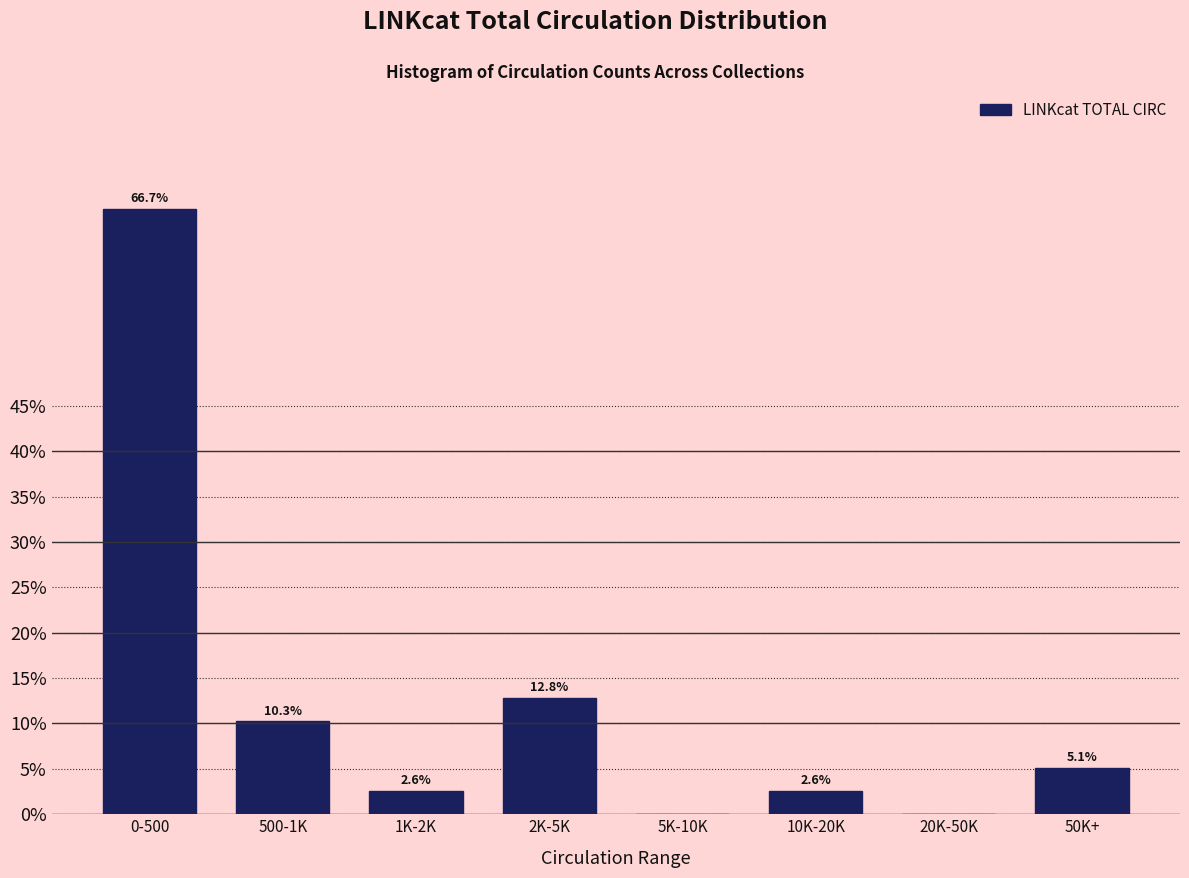

Reading left to right, what are all the values shown in this chart?

0-500=66.7	500-1K=10.3	1K-2K=2.6	2K-5K=12.8	5K-10K=0.0	10K-20K=2.6	20K-50K=0.0	50K+=5.1